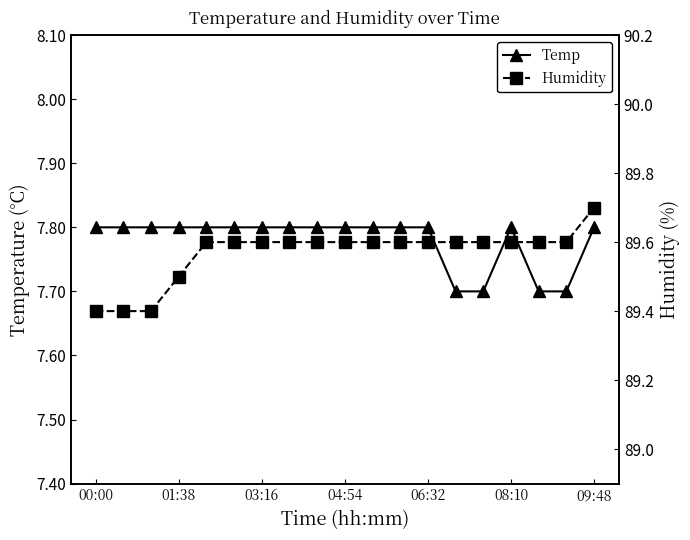

True or false: Humidity and Temp intersect in this chart.

False